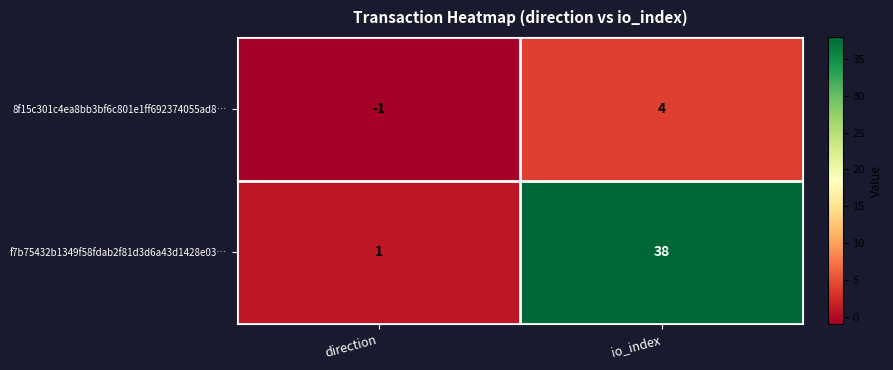

What value does the 8f15c301c4ea8bb3bf6c801e1ff692374055ad8… series have at io_index?

4